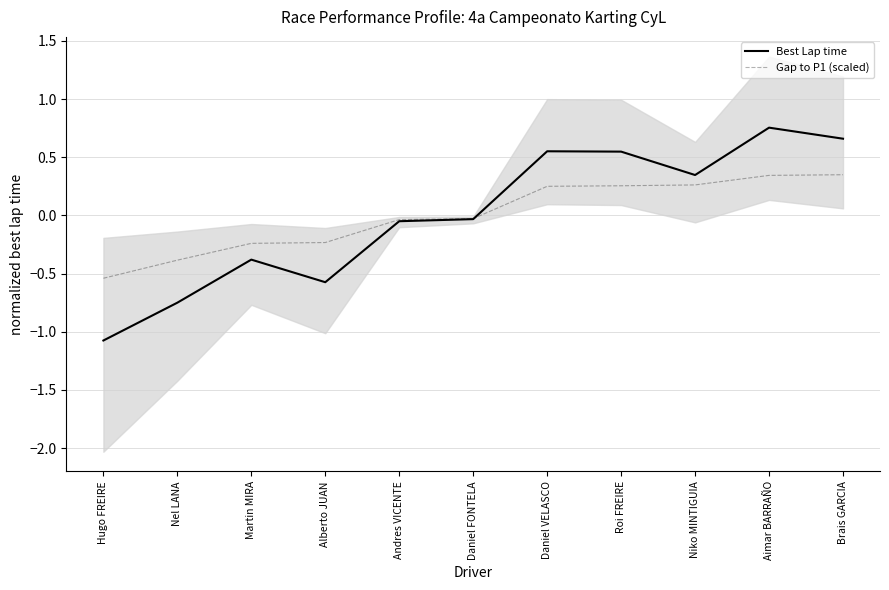

Does the chart display data point markers on the line(s)?

No